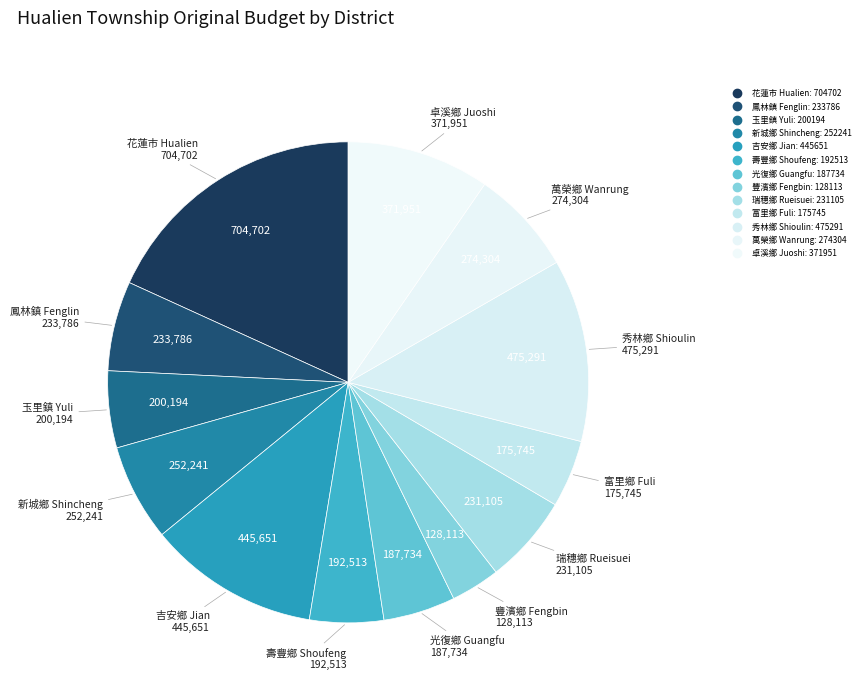

Is the sum of 富里鄉 Fuli and 花蓮市 Hualien greater than half?

No